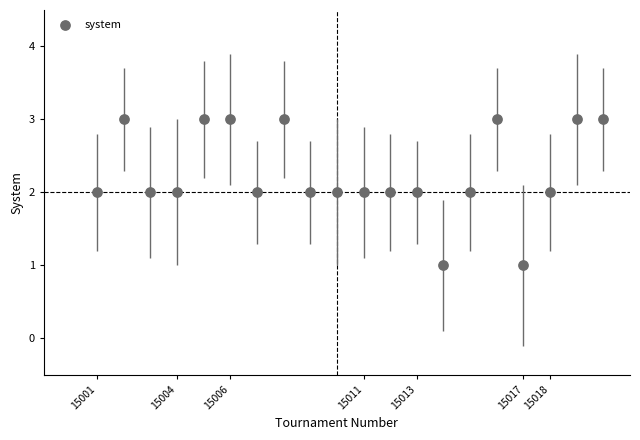

What is the range of X values (max minus min)?

19